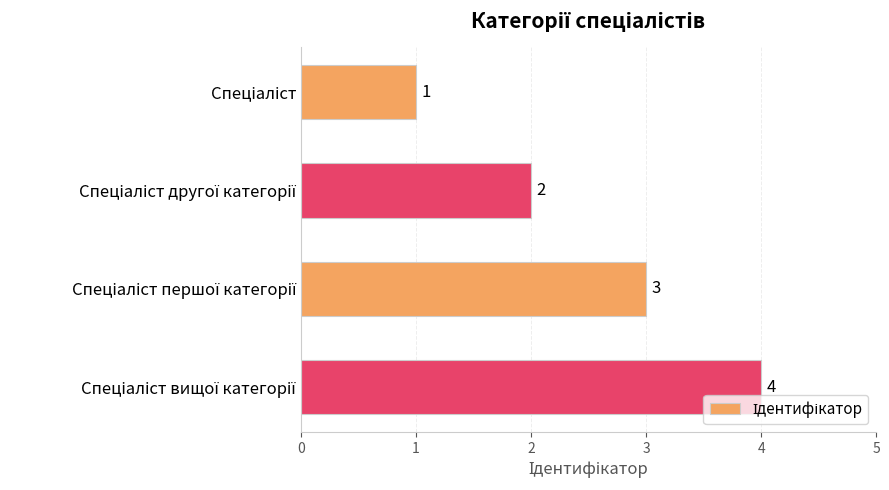

What is the difference between the maximum and second lowest values?

2